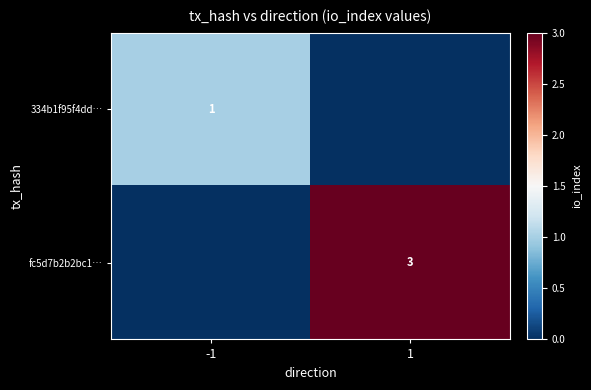

How many categories are shown in the chart?

2